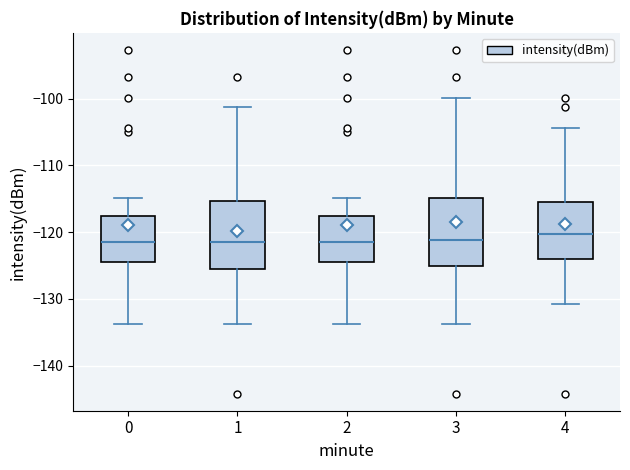

Reading left to right, read every box against the y-axis: the position of its median line, the range the box covers, and the ends of its whiskers. The values are not printed on the chart, so give them approximately, as read against the axis.

0: median -121, box -125 to -118, whiskers -134 to -115
1: median -121, box -126 to -115, whiskers -134 to -101
2: median -121, box -125 to -118, whiskers -134 to -115
3: median -121, box -125 to -115, whiskers -134 to -100
4: median -120, box -124 to -116, whiskers -131 to -104